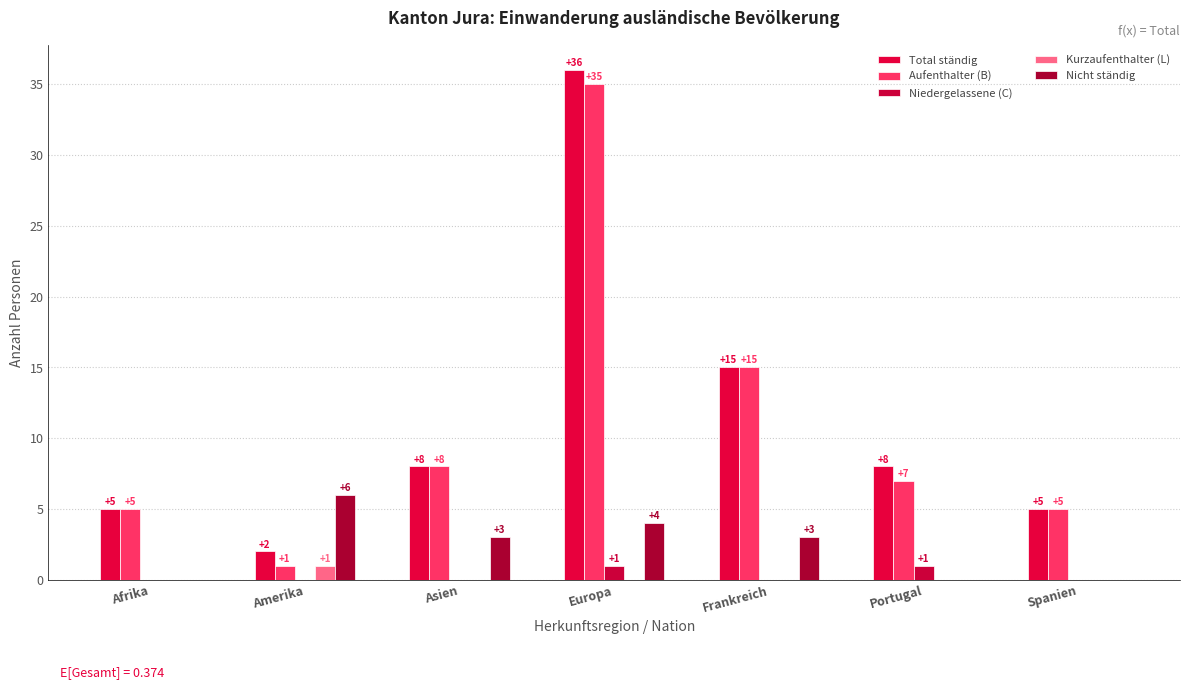

Is it true that Aufenthalter (B) equals 8 at Asien?

True